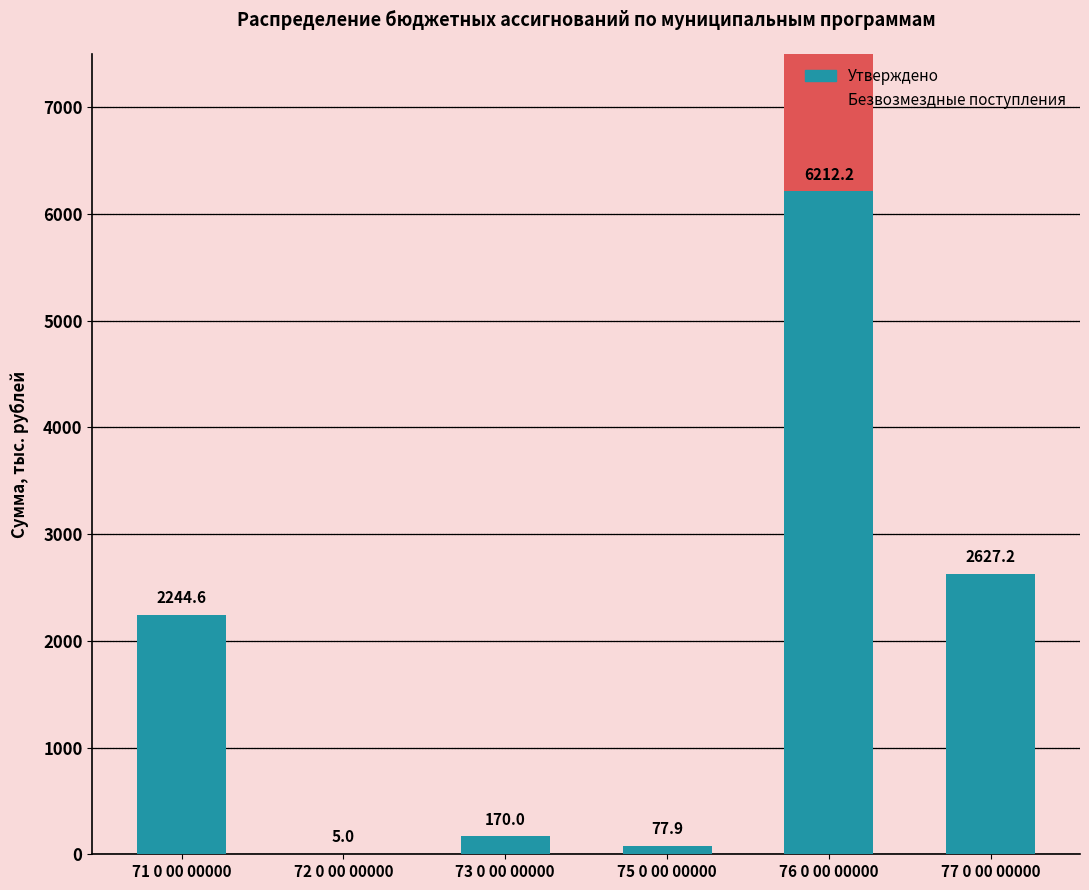

Is it true that Безвозмездные поступления equals 0.0 at 71 0 00 00000?

True